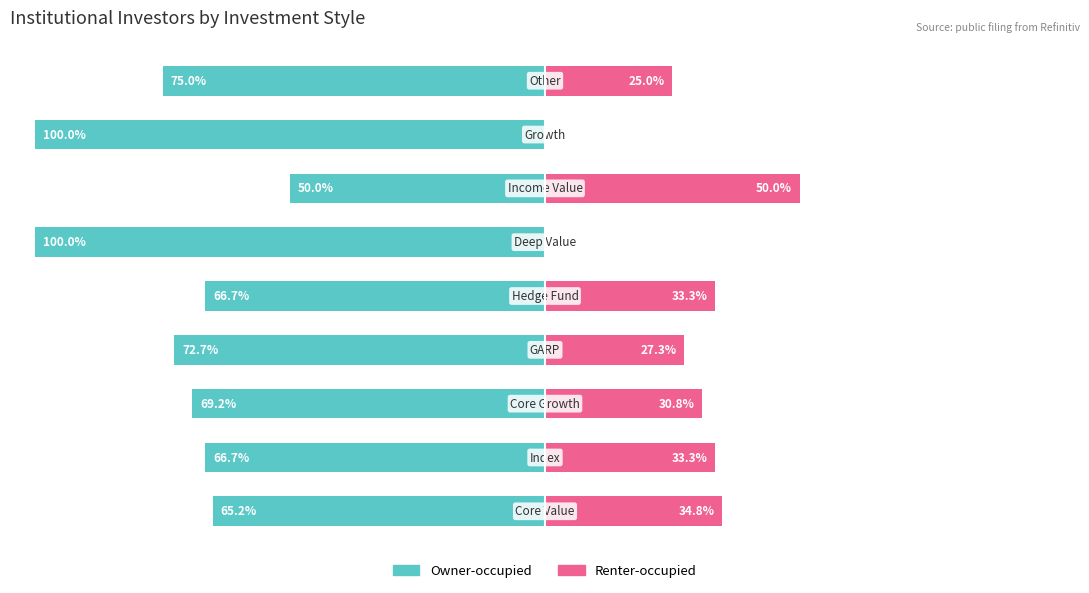

Count the number of data series in this chart.

2